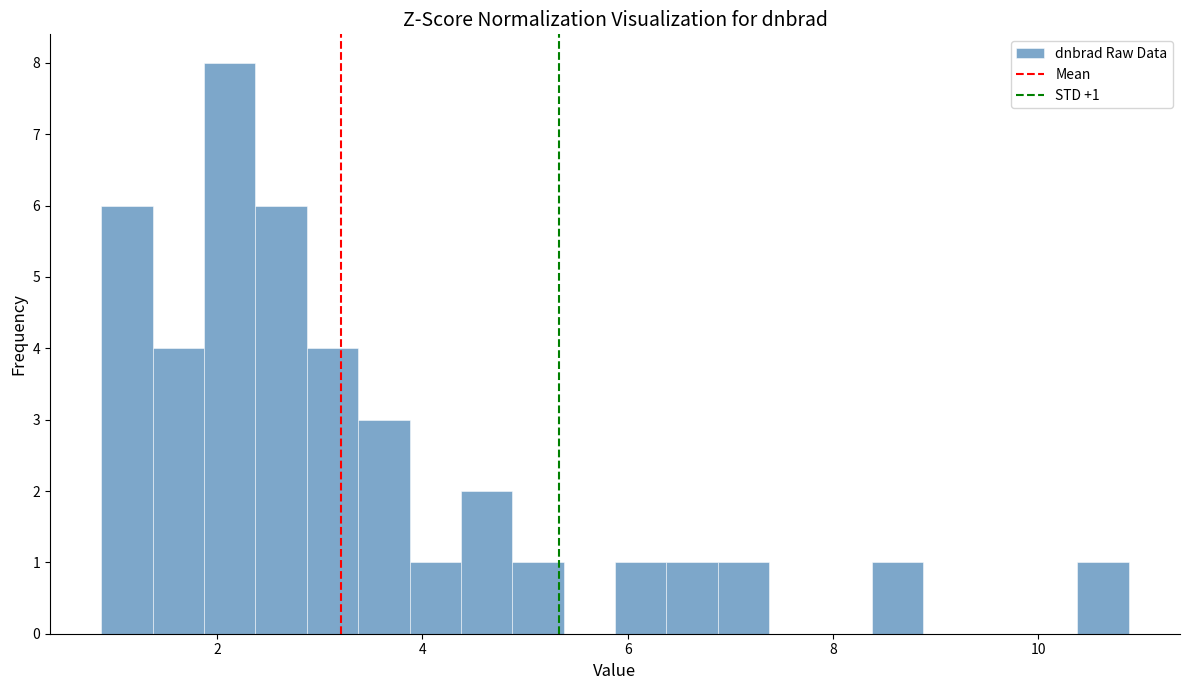

Around what value on the x-axis is the tallest bar? Give the approximate position of its centre, as read against the axis.

2.2